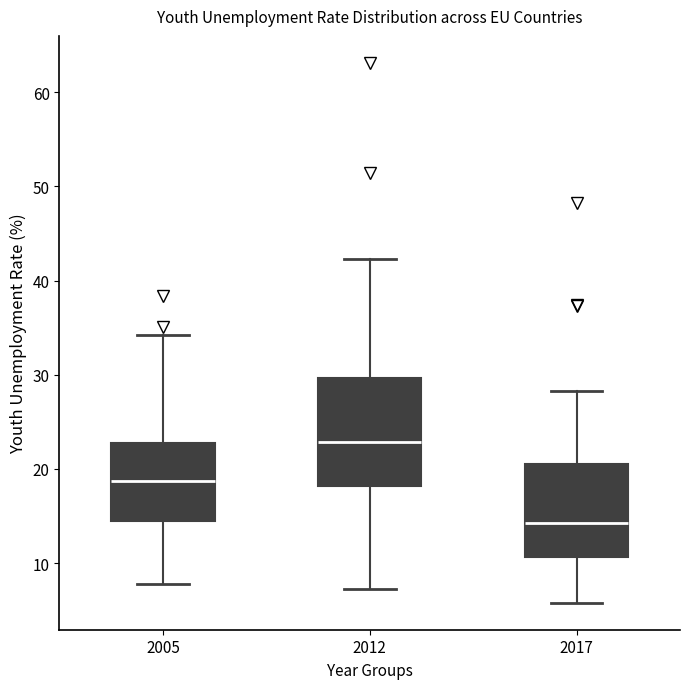

Reading left to right, read every box against the y-axis: the position of its median line, the range the box covers, and the ends of its whiskers. The values are not printed on the chart, so give them approximately, as read against the axis.

2005: median 19, box 15 to 23, whiskers 8 to 34
2012: median 23, box 18 to 30, whiskers 7 to 42
2017: median 14, box 11 to 20, whiskers 6 to 28